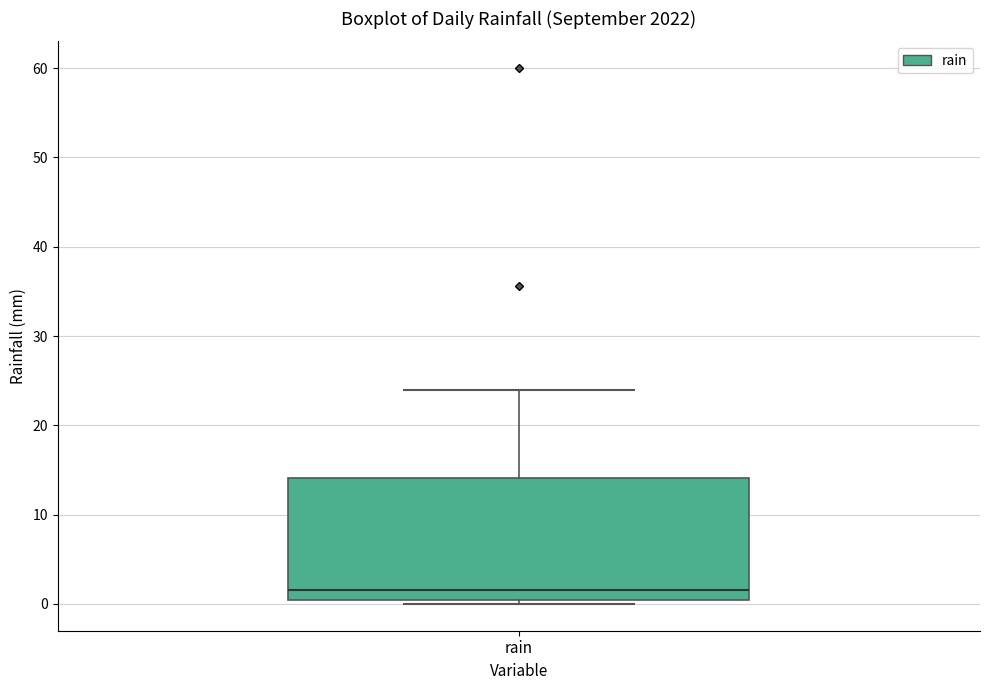

Where is the upper edge of the box for rain on the y-axis? The values are not printed on the chart, so give them approximately, as read against the axis.

14